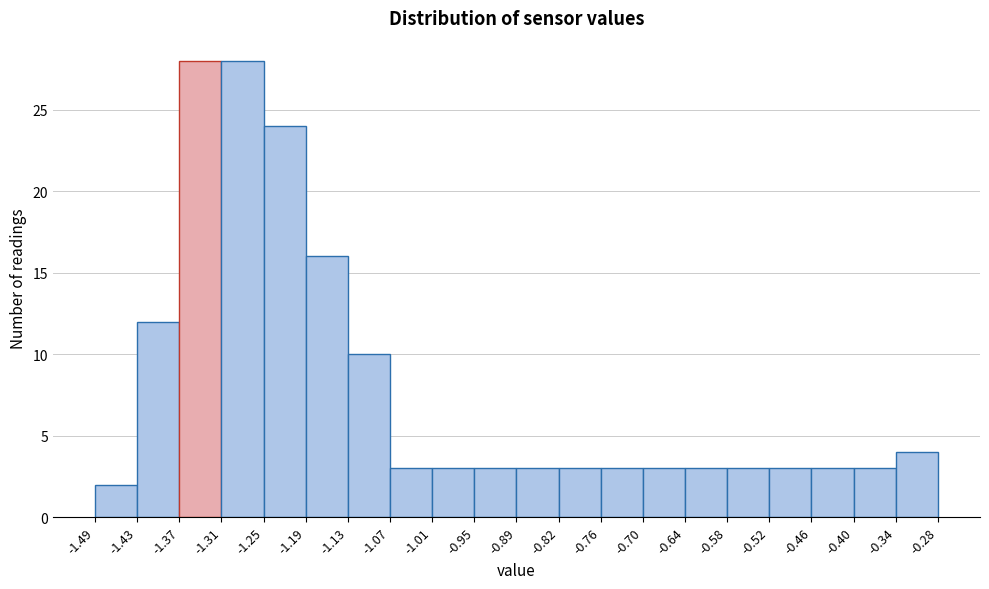

Reading left to right, list every bar in this chart as the range it spans on the x-axis followed by its height. The values are not printed on the chart, so give them approximately, as read against the axis.

-1.49 to -1.43: 2
-1.43 to -1.37: 12
-1.37 to -1.31: 28
-1.31 to -1.25: 28
-1.25 to -1.19: 24
-1.19 to -1.13: 16
-1.13 to -1.07: 10
-1.07 to -1.01: 3
-1.01 to -0.95: 3
-0.95 to -0.89: 3
-0.89 to -0.82: 3
-0.82 to -0.76: 3
-0.76 to -0.70: 3
-0.70 to -0.64: 3
-0.64 to -0.58: 3
-0.58 to -0.52: 3
-0.52 to -0.46: 3
-0.46 to -0.40: 3
-0.40 to -0.34: 3
-0.34 to -0.28: 4